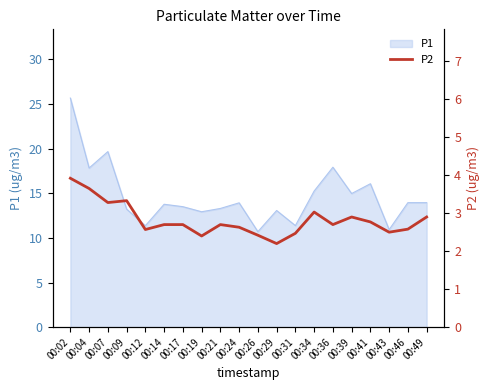

The P1 series shows 13.5 at 00:17. True or false?

True